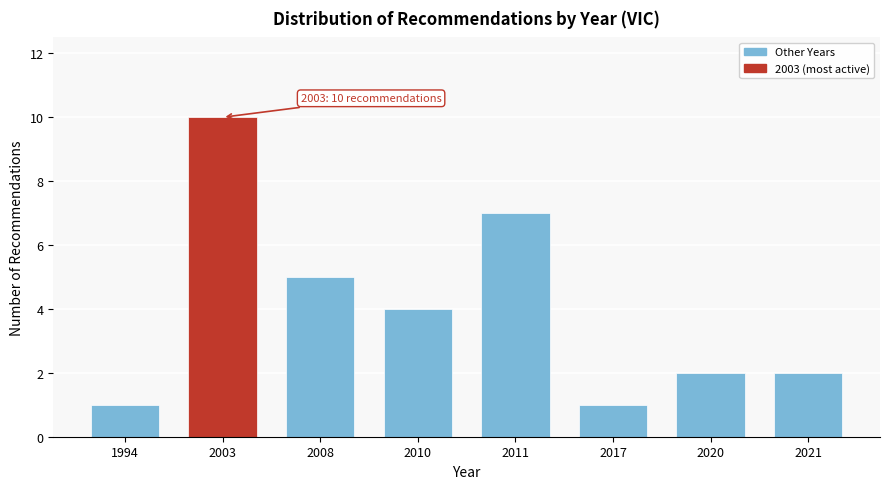

Reading left to right, transcribe all the data shown in this chart.

1994=1	2003=10	2008=5	2010=4	2011=7	2017=1	2020=2	2021=2